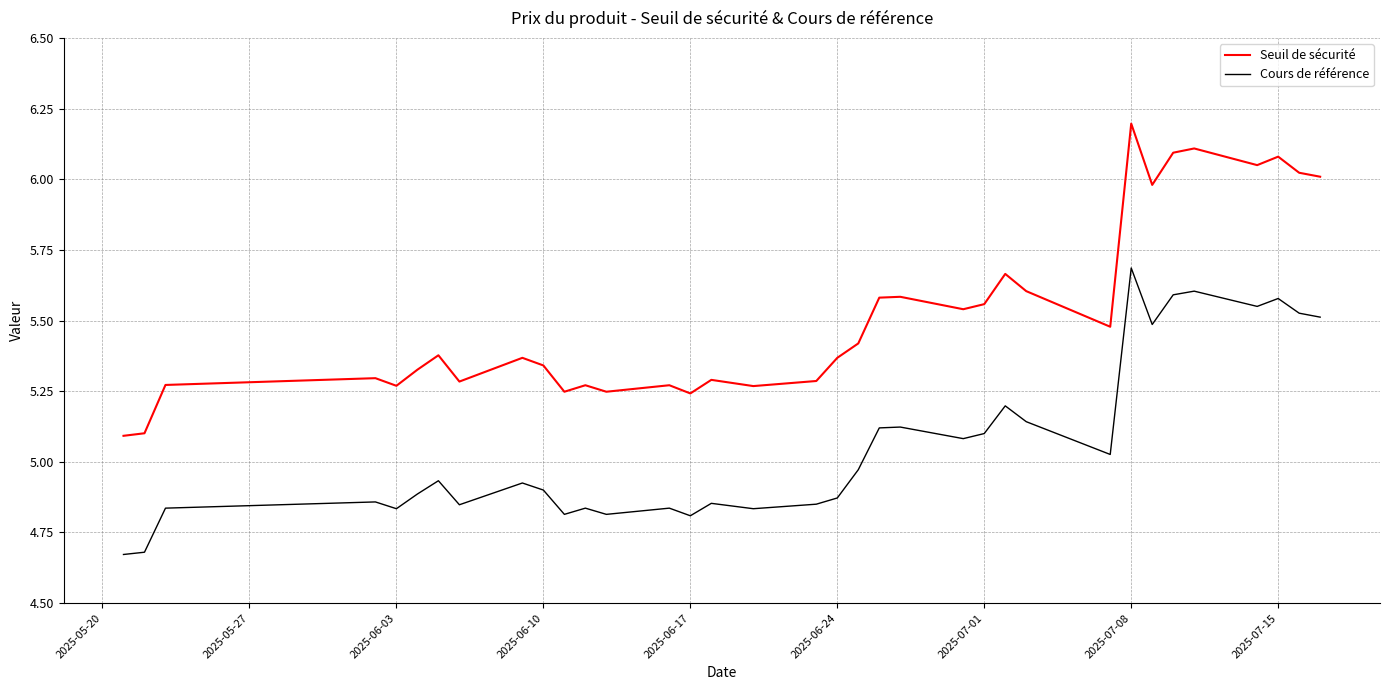

Does the chart display data point markers on the line(s)?

No